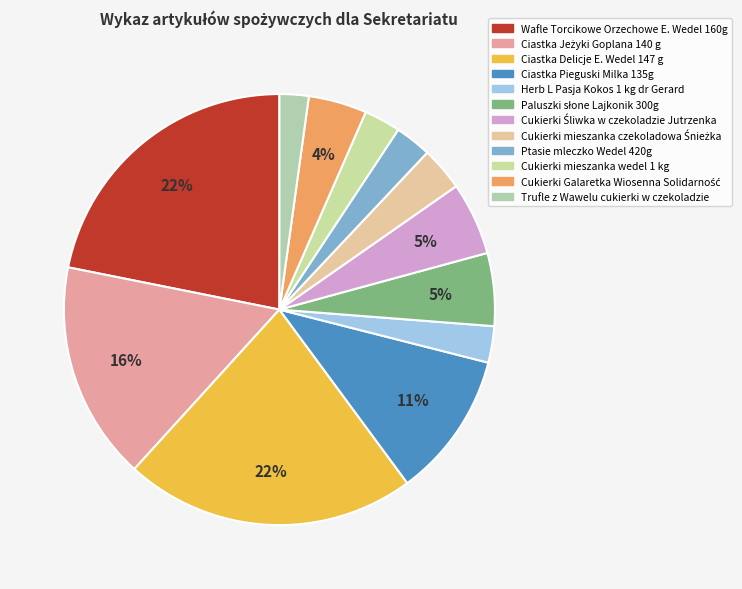

Rank the categories by value from lowest to highest.

Trufle z Wawelu cukierki w czekoladzie, Herb L Pasja Kokos 1 kg dr Gerard, Ptasie mleczko Wedel 420g, Cukierki mieszanka wedel 1 kg, Cukierki mieszanka czekoladowa Śnieżka, Cukierki Galaretka Wiosenna Solidarność, Paluszki słone Lajkonik 300g, Cukierki Śliwka w czekoladzie Jutrzenka, Ciastka Pieguski Milka 135g, Ciastka Jeżyki Goplana 140 g, Wafle Torcikowe Orzechowe E. Wedel 160g, Ciastka Delicje E. Wedel 147 g